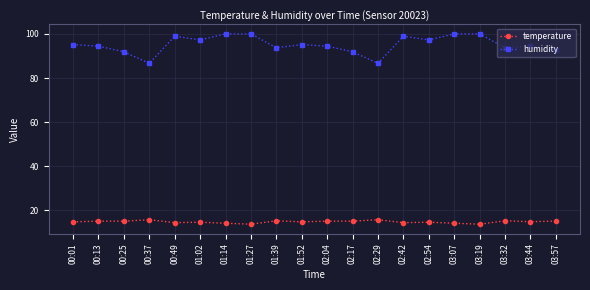

What position from the right is 01:39?

12